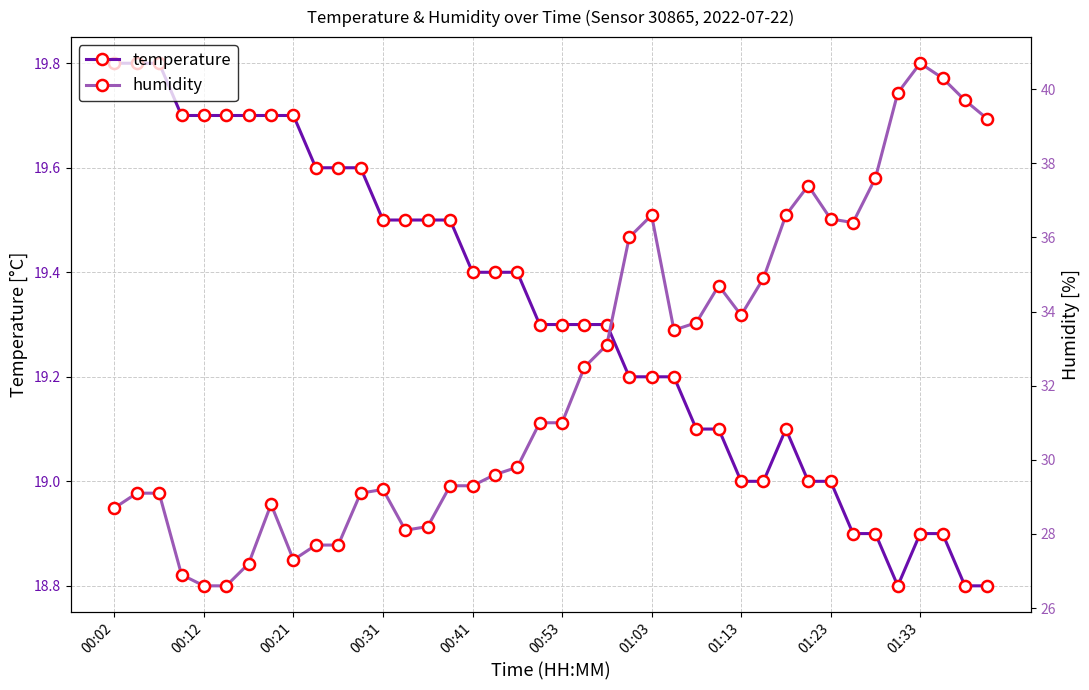

Where does the temperature series first go above 19?

00:02